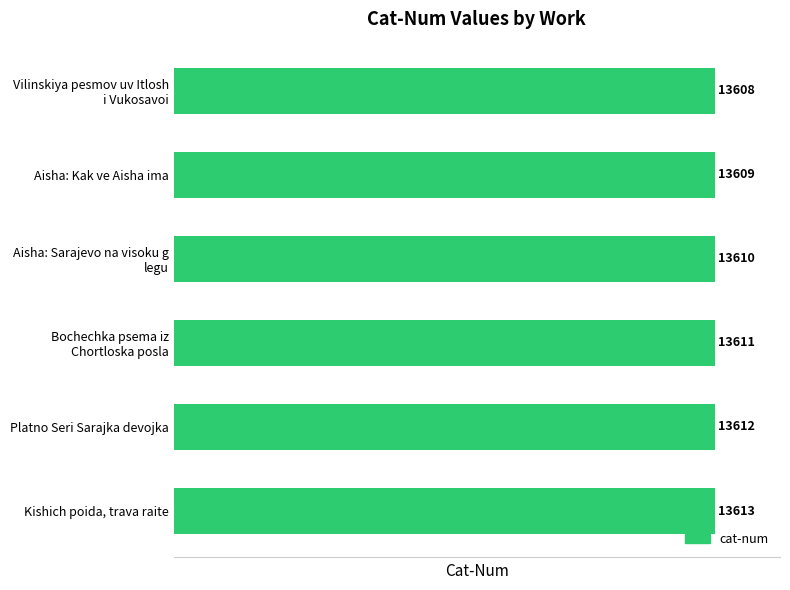

Does the chart contain any negative values?

No